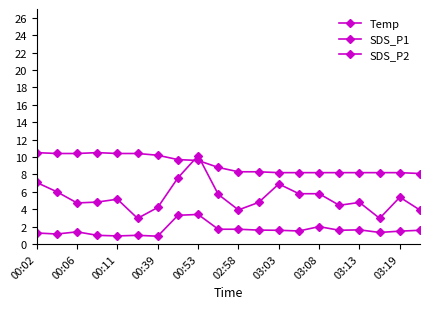

What is the maximum value shown in the chart?

10.5